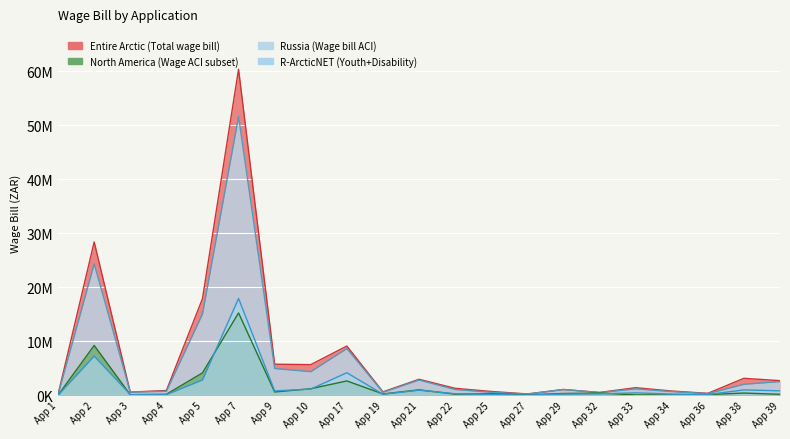

How many values in the R-ArcticNET (Youth+Disability) series are below 262150?

10